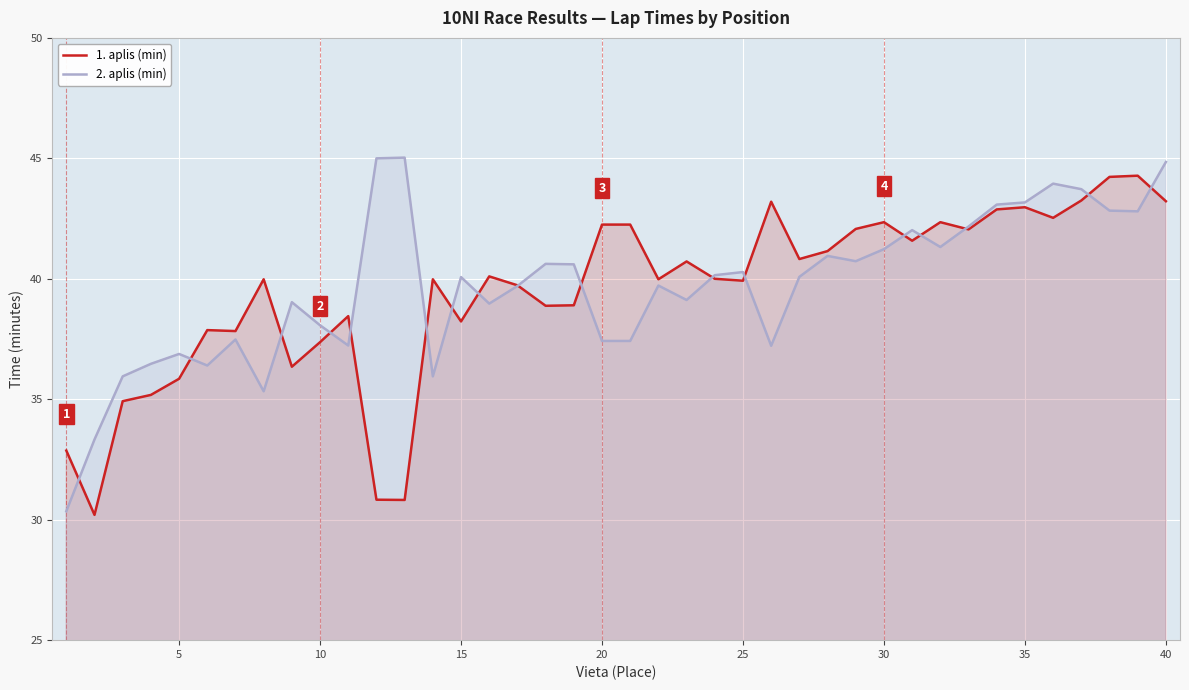

Which series has the largest total across all categories?

2. aplis (min)